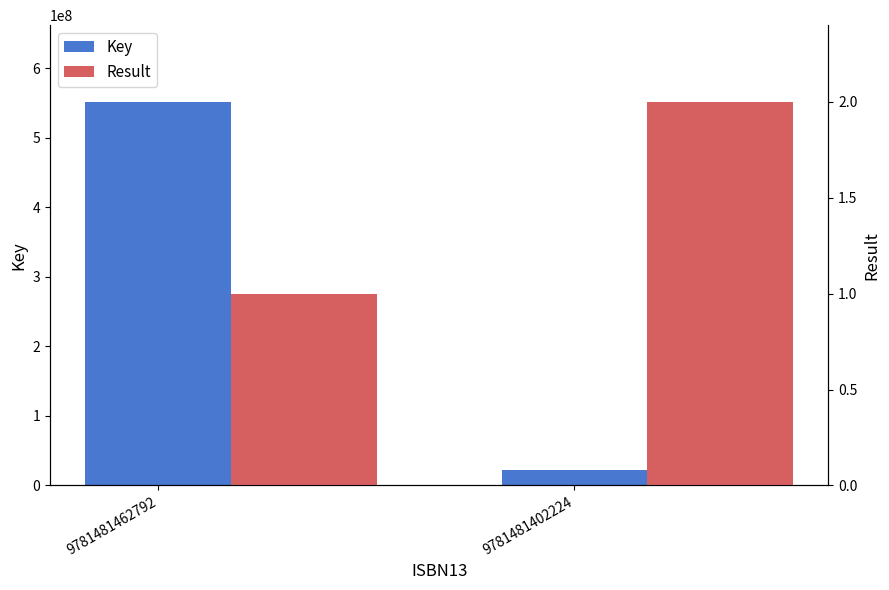

Which series has the largest total across all categories?

Key